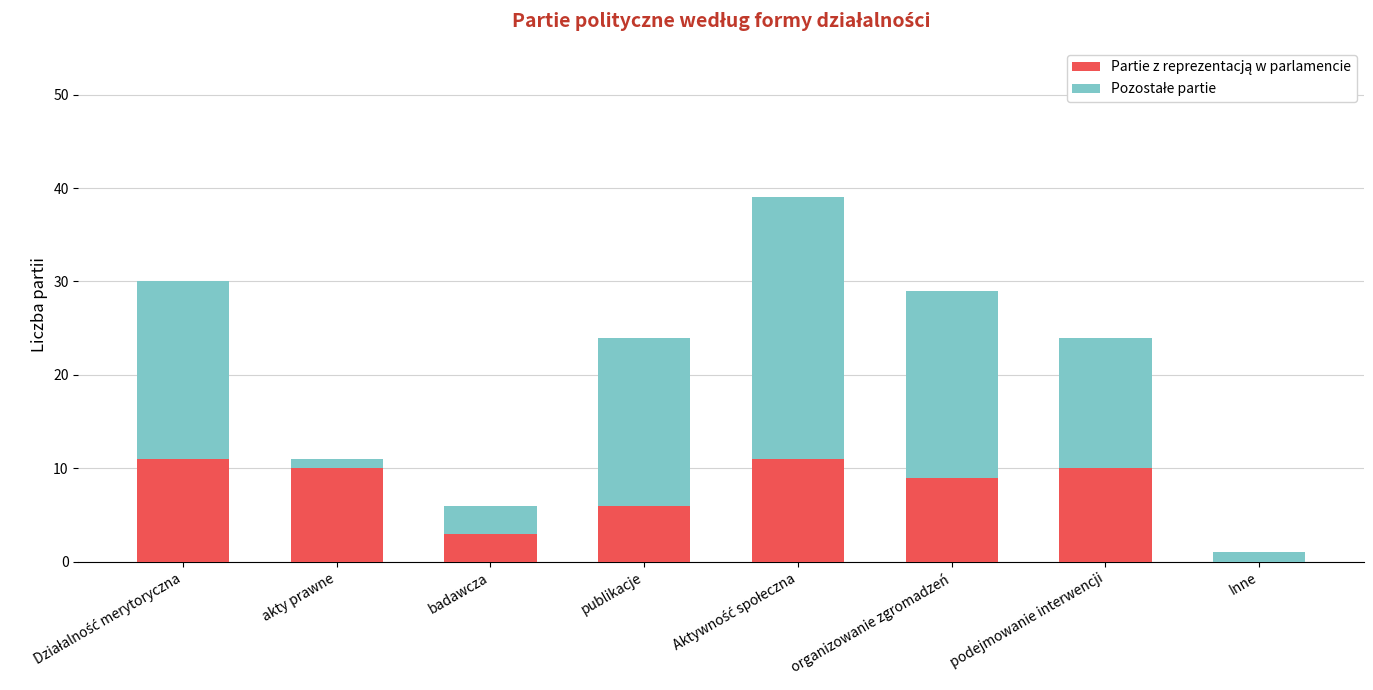

At which label does Pozostałe partie first exceed 18?

Działalność merytoryczna